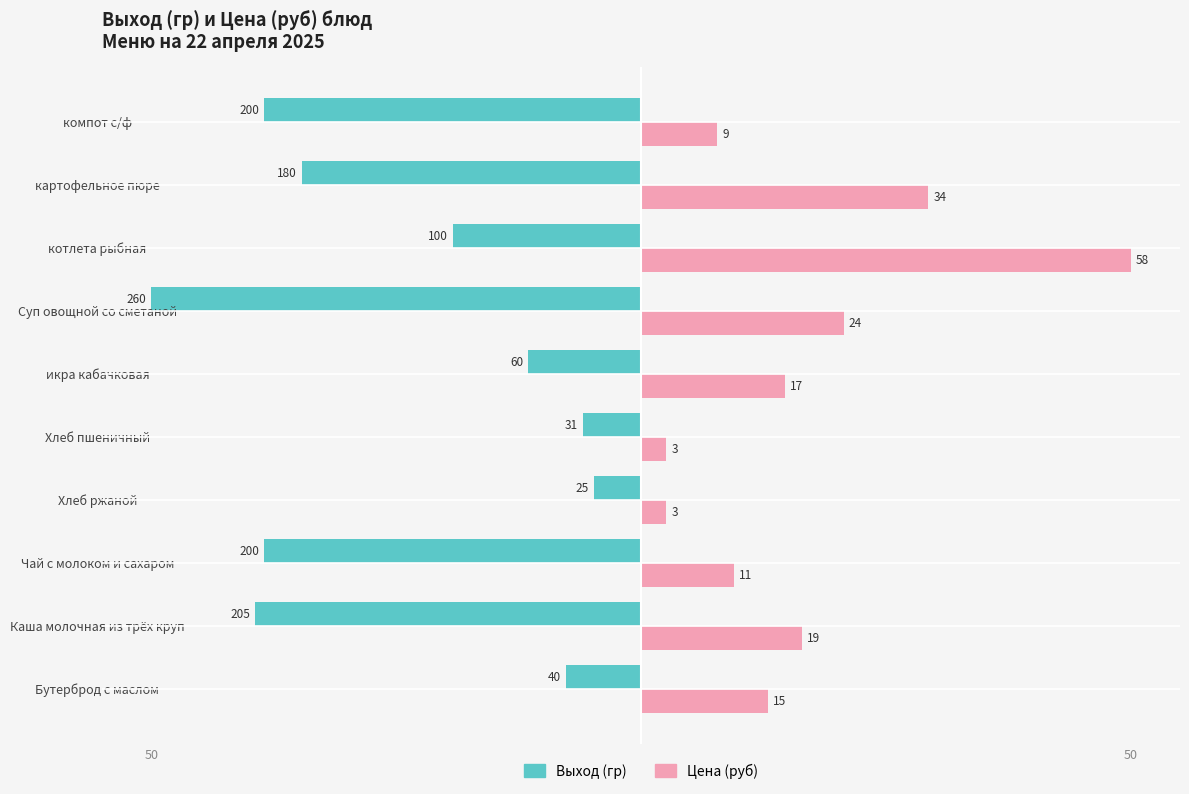

What are all the series names shown in the legend?

Выход (гр), Цена (руб)